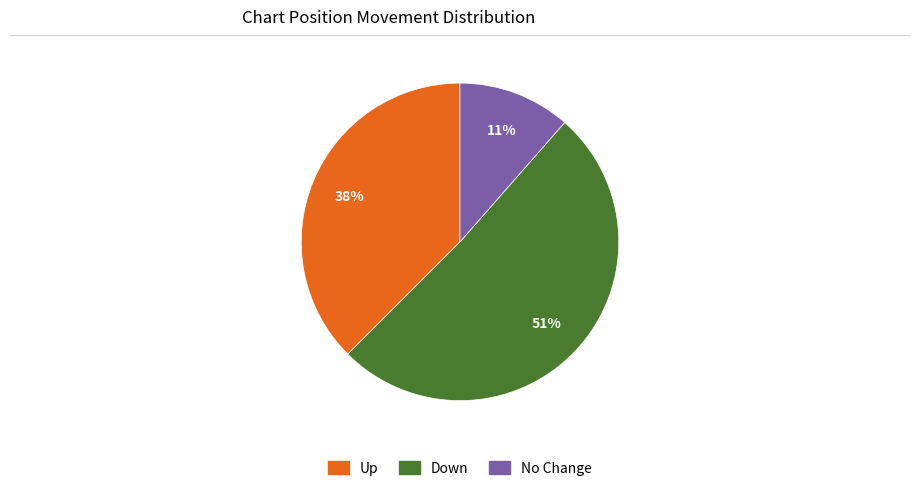

To the nearest percent, what is the difference between the largest and smallest slice percentages?

40%